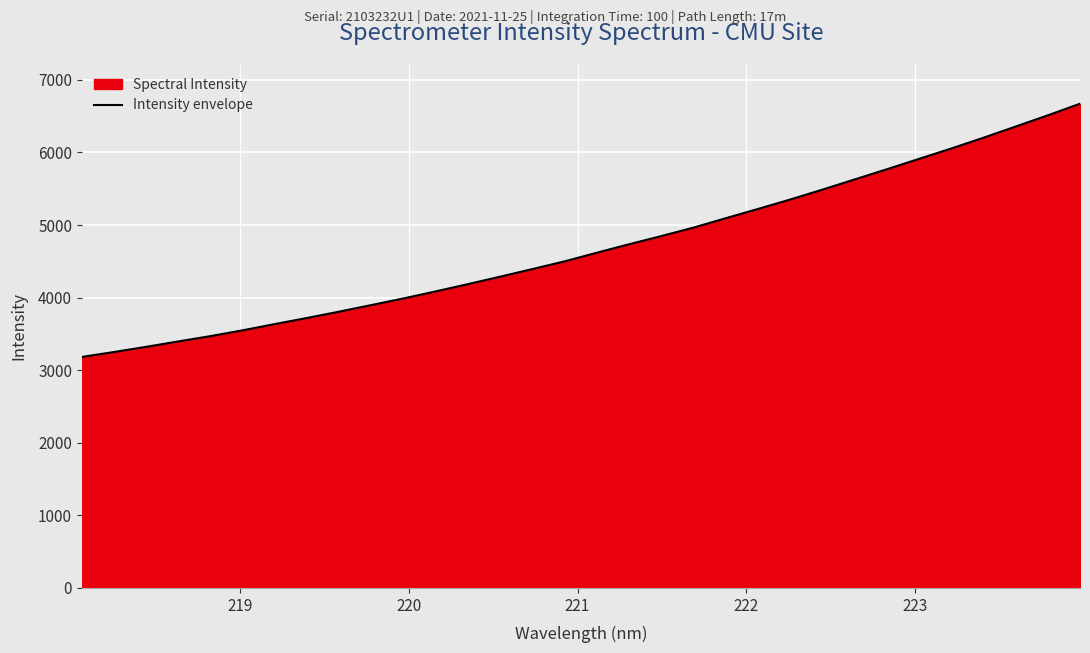

What is the difference between the maximum and minimum values?

3488.5